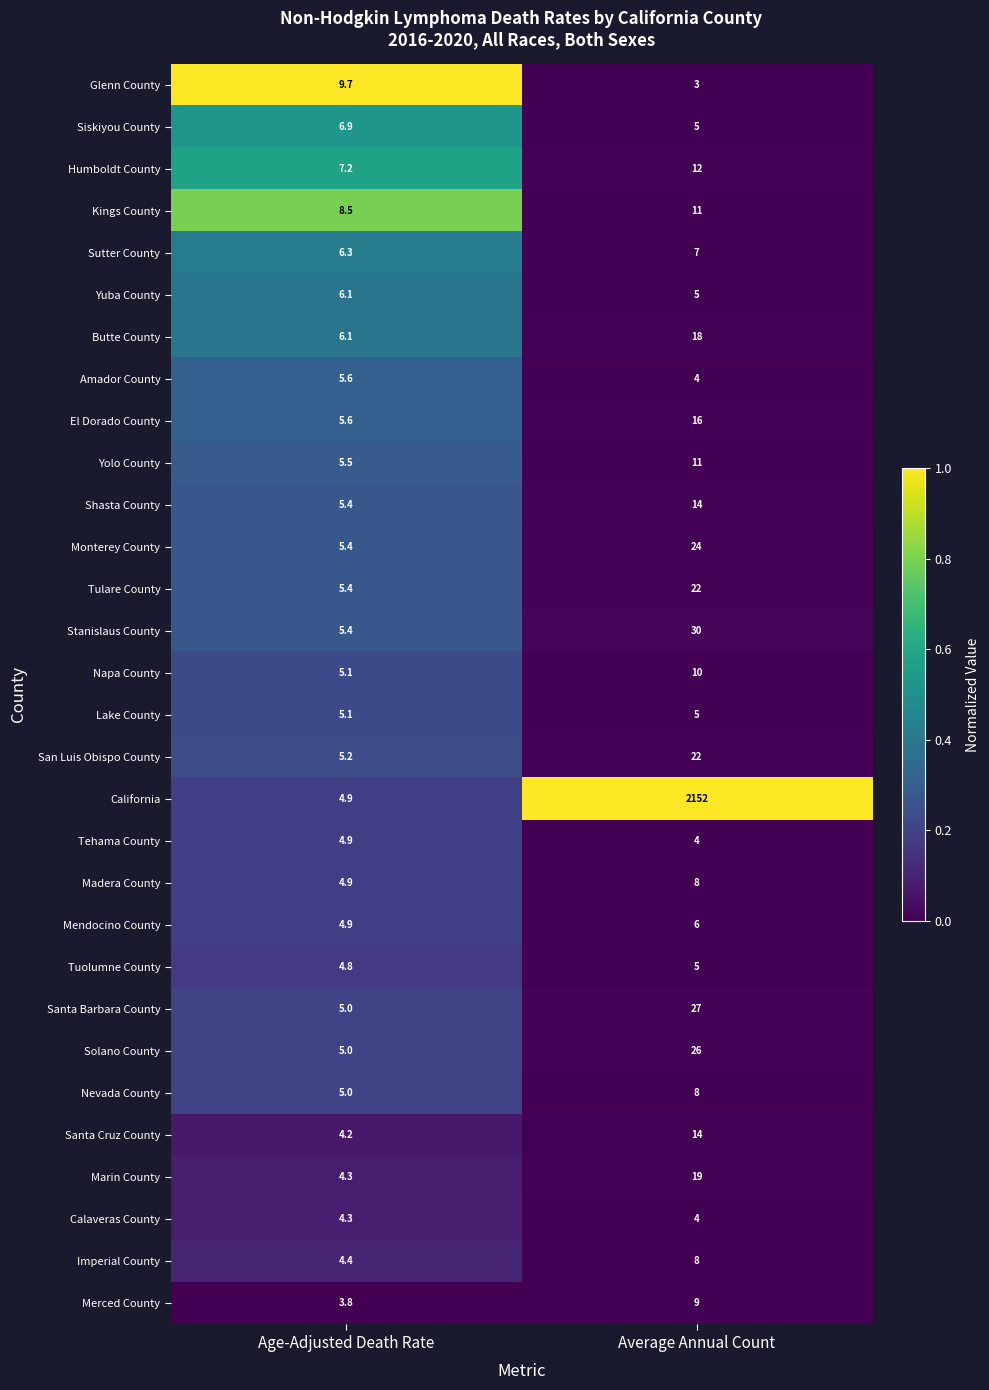

What is the difference between the Stanislaus County values at Average Annual Count and Age-Adjusted Death Rate?

24.6